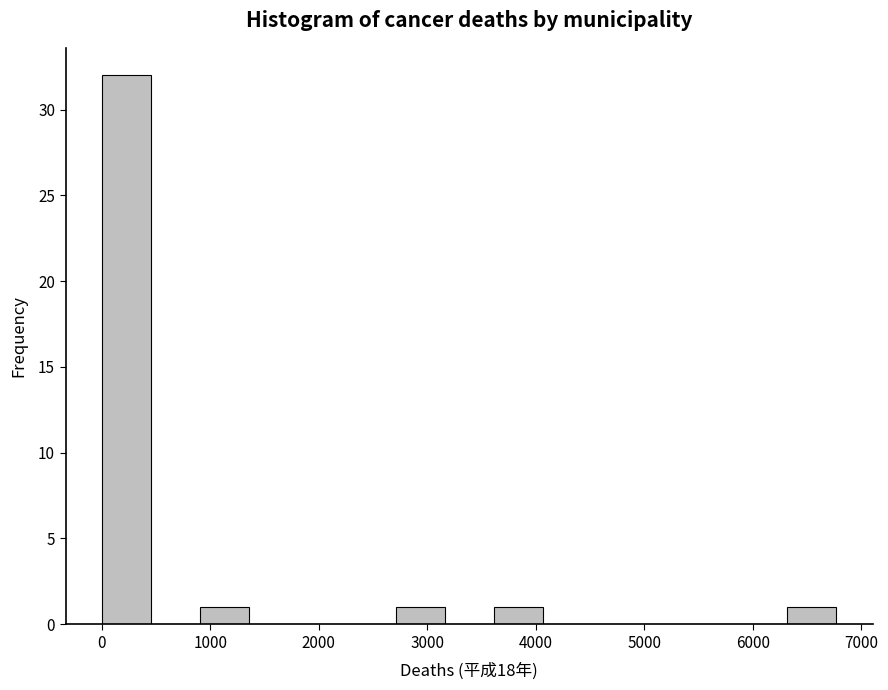

How tall is the bar that spans 0 to 500 on the x-axis? Neither the bar edges nor the heights are printed on the chart, so give them approximately, as read against the axes.

32